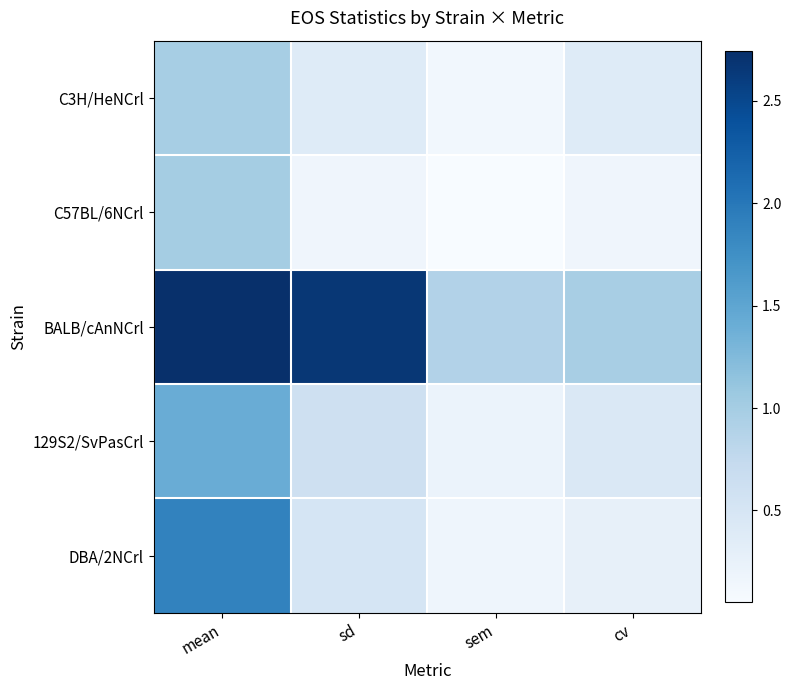

At sd, list the series in order from smallest to largest.

C57BL/6NCrl, C3H/HeNCrl, DBA/2NCrl, 129S2/SvPasCrl, BALB/cAnNCrl